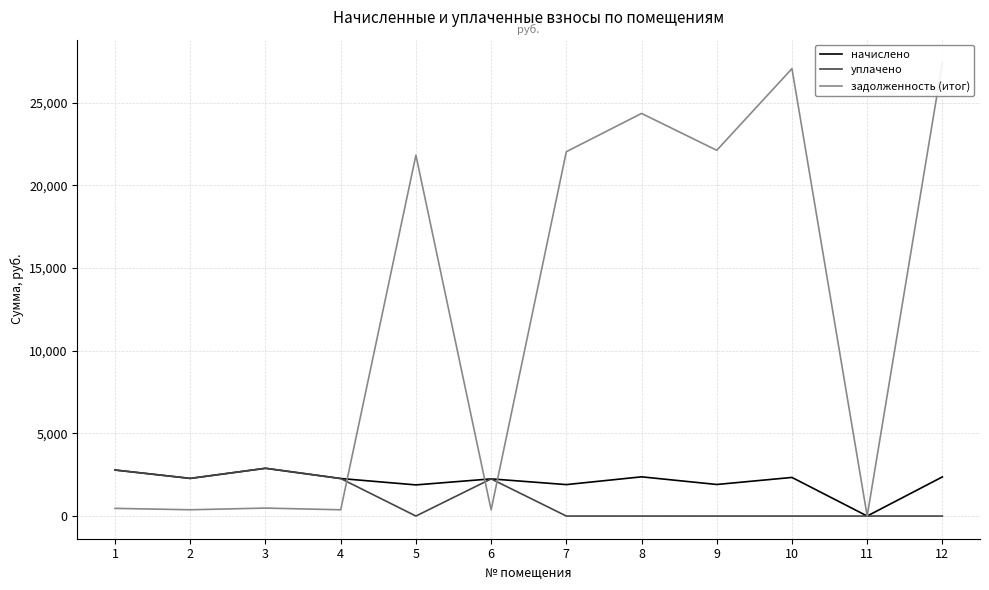

What is the value of the задолженность (итог) point at the 12th from the left?

27437.5